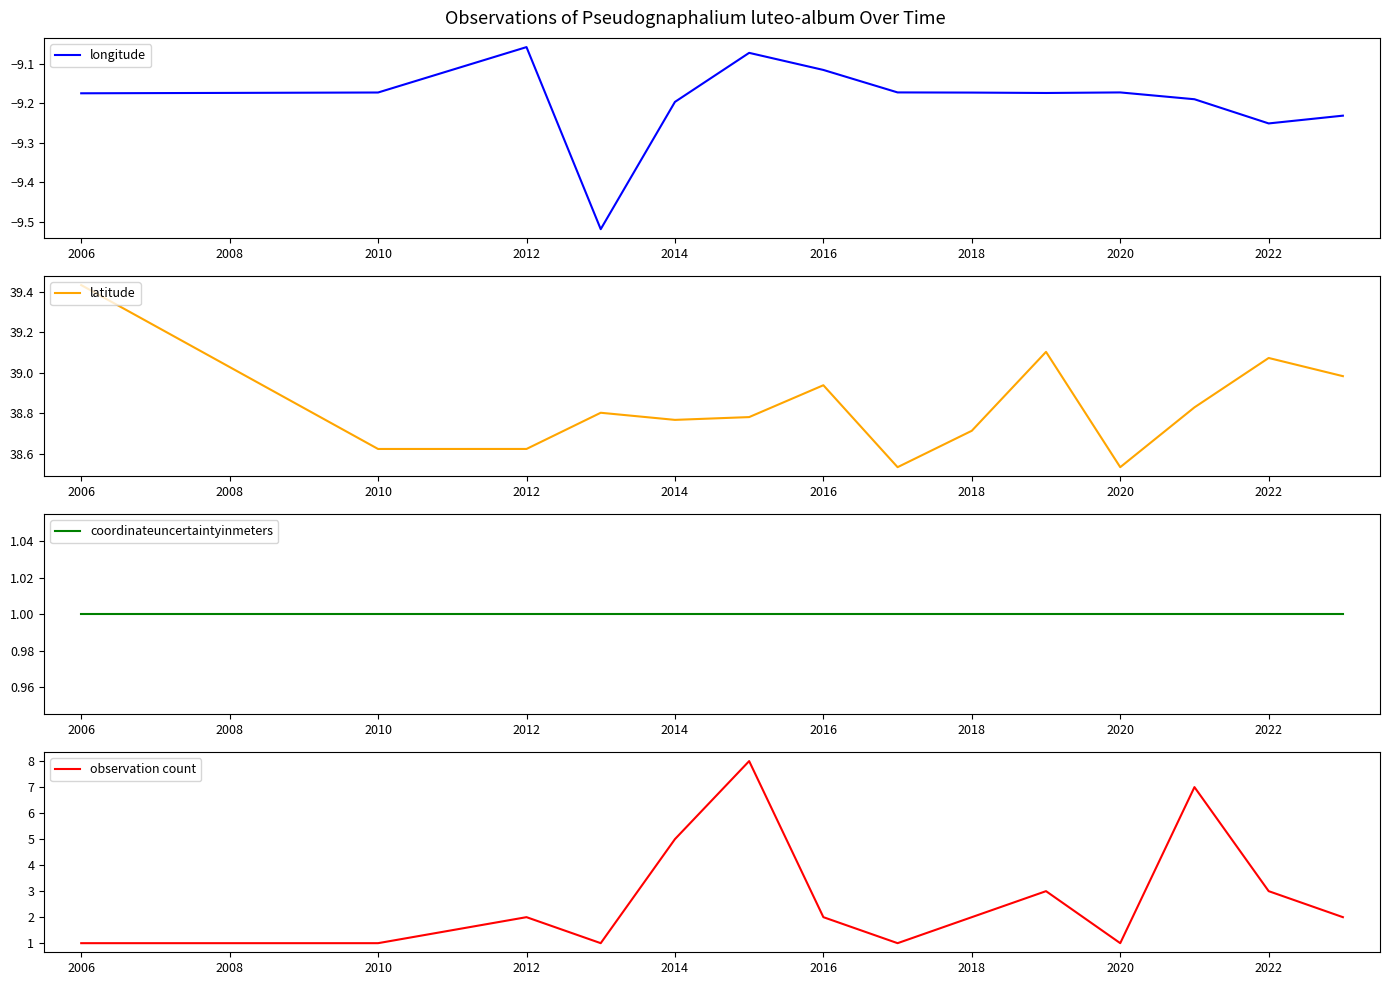

The value of longitude at 13 is -6.4. True or false?

False